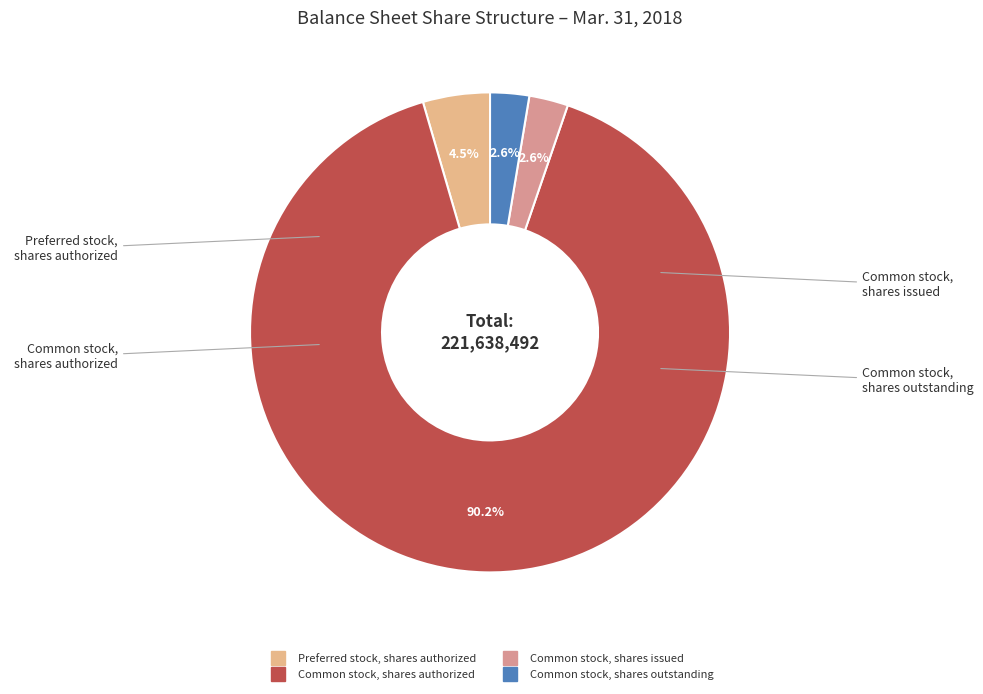

Between Preferred stock, shares authorized and Common stock, shares authorized, which is larger?

Common stock, shares authorized